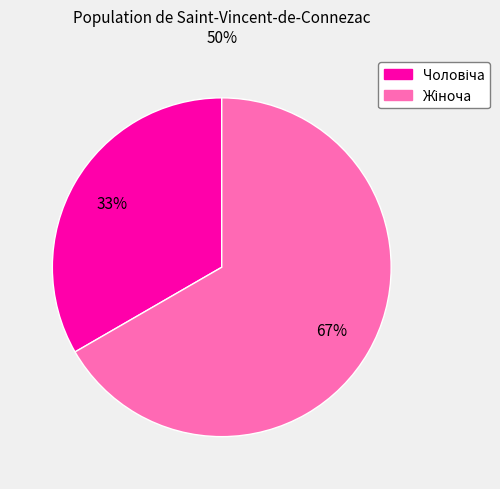

To the nearest percent, what is the average slice percentage?

50%